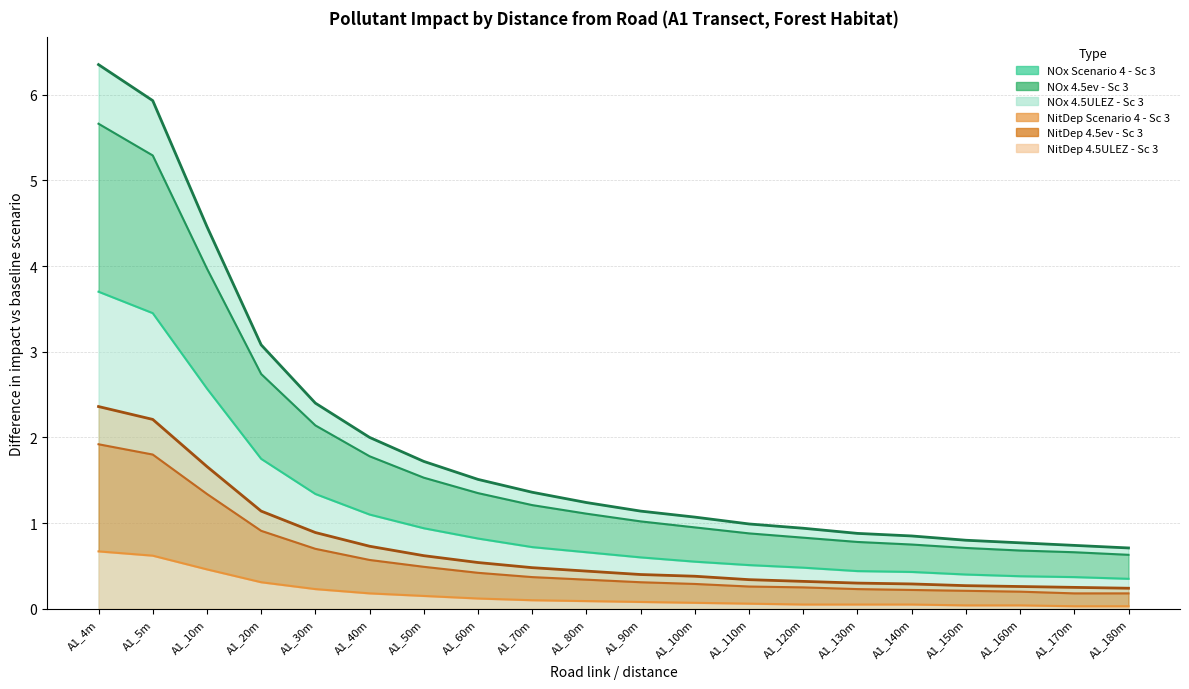

Rank the series at A1_50m from lowest to highest value.

NitDep 4.5ev - Sc 3, NitDep 4.5ULEZ - Sc 3, NitDep Scenario 4 - Sc 3, NOx 4.5ULEZ - Sc 3, NOx 4.5ev - Sc 3, NOx Scenario 4 - Sc 3